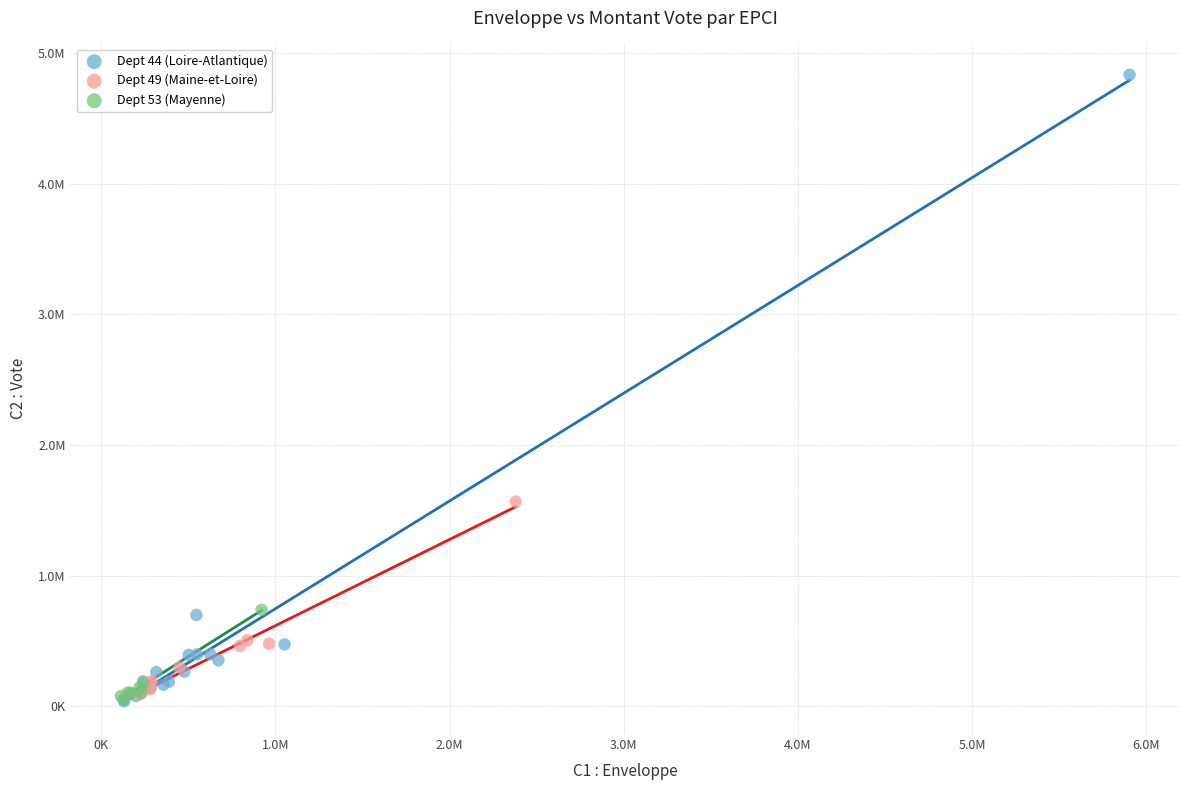

Which series contains the highest Y value?

Dept 44 (Loire-Atlantique)